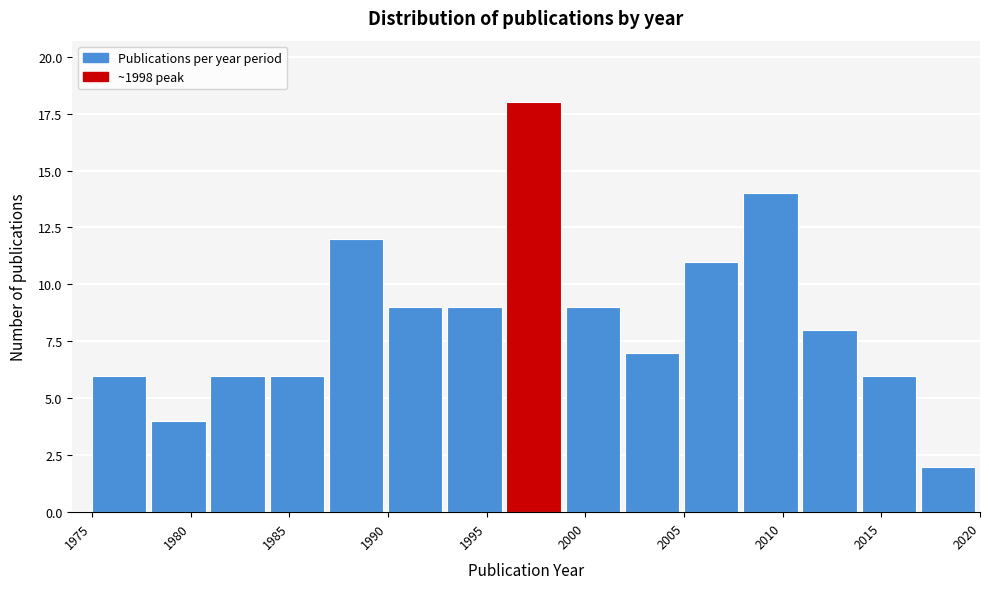

Reading left to right, list every bar in this chart as the range it spans on the x-axis followed by its height. The values are not printed on the chart, so give them approximately, as read against the axis.

1975 to 1978: 6
1978 to 1981: 4
1981 to 1984: 6
1984 to 1987: 6
1987 to 1990: 12
1990 to 1993: 9
1993 to 1996: 9
1996 to 1999: 18
1999 to 2002: 9
2002 to 2005: 7
2005 to 2008: 11
2008 to 2011: 14
2011 to 2014: 8
2014 to 2017: 6
2017 to 2020: 2